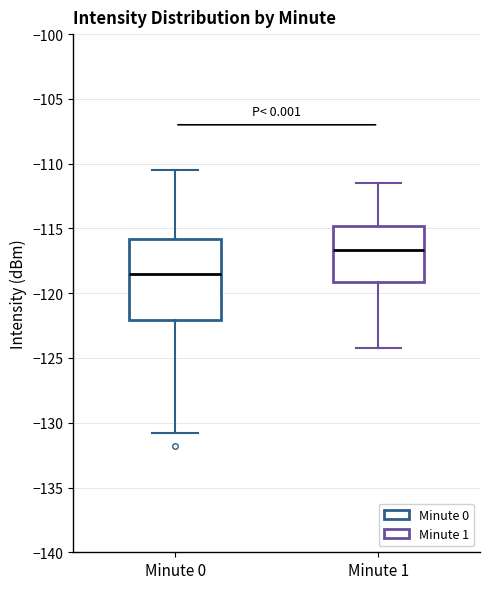

Which box is the tallest, from its lower edge to its upper edge?

Minute 0